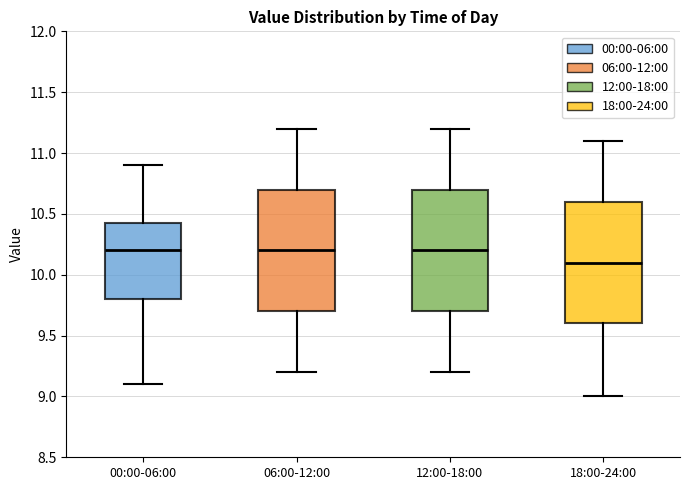

Reading left to right, transcribe this box plot: for each box, give where its median line is, the range the box spans, and where its two whiskers end, as read against the y-axis. The values are not printed on the chart, so give them approximately, as read against the axis.

00:00-06:00: median 10.20, box 9.80 to 10.45, whiskers 9.10 to 10.90
06:00-12:00: median 10.20, box 9.70 to 10.70, whiskers 9.20 to 11.20
12:00-18:00: median 10.20, box 9.70 to 10.70, whiskers 9.20 to 11.20
18:00-24:00: median 10.10, box 9.60 to 10.60, whiskers 9.00 to 11.10